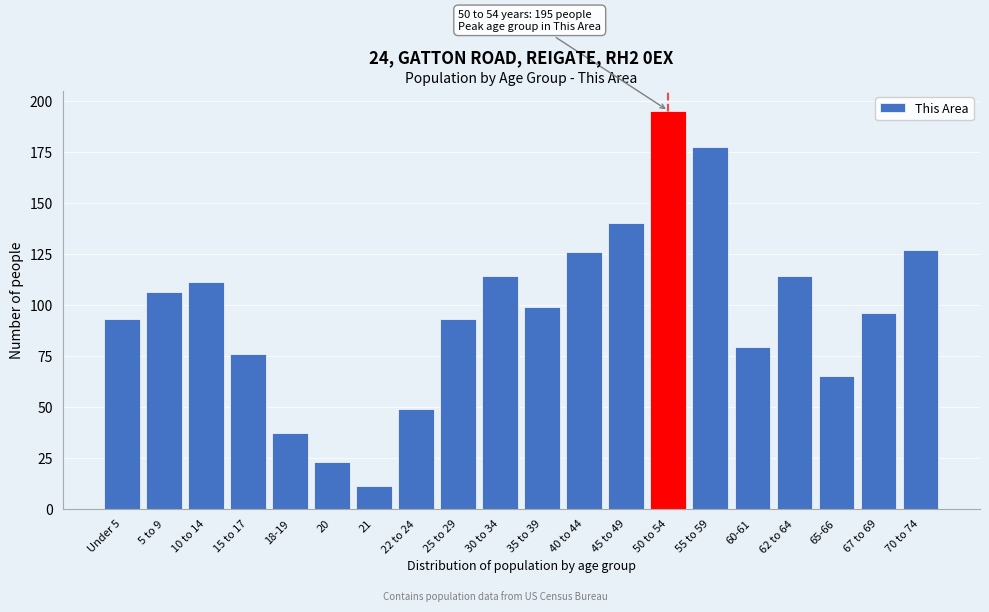

Reading left to right, transcribe all the data shown in this chart.

Under 5=93	5 to 9=106	10 to 14=111	15 to 17=76	18-19=37	20=23	21=11	22 to 24=49	25 to 29=93	30 to 34=114	35 to 39=99	40 to 44=126	45 to 49=140	50 to 54=195	55 to 59=177	60-61=79	62 to 64=114	65-66=65	67 to 69=96	70 to 74=127